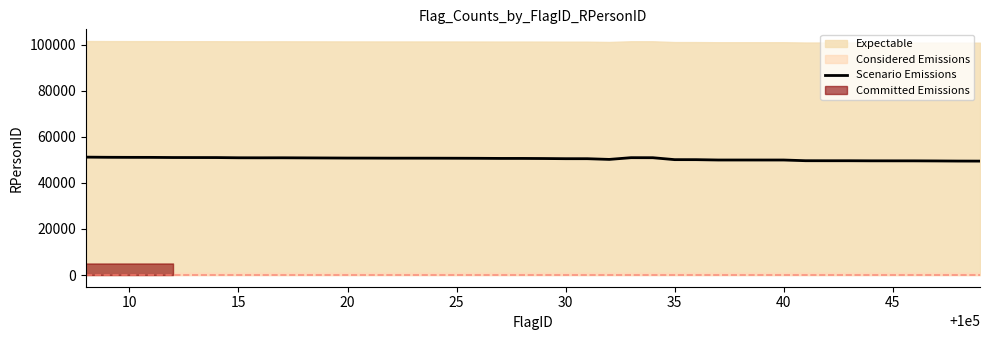

What is the lowest value of the Scenario Emissions series?

49414.2